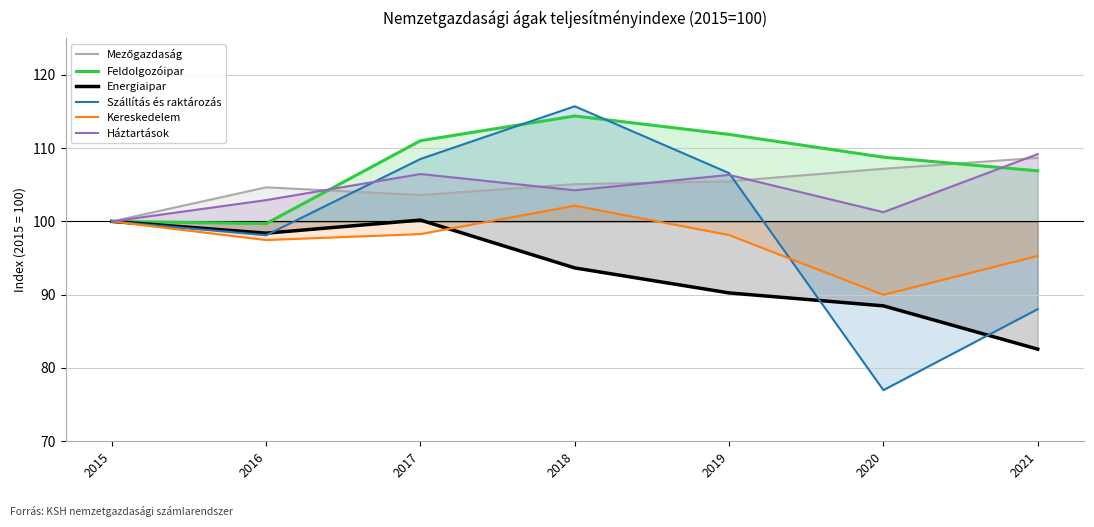

What is the value of the Szállítás és raktározás point at the 7th from the left?

88.0